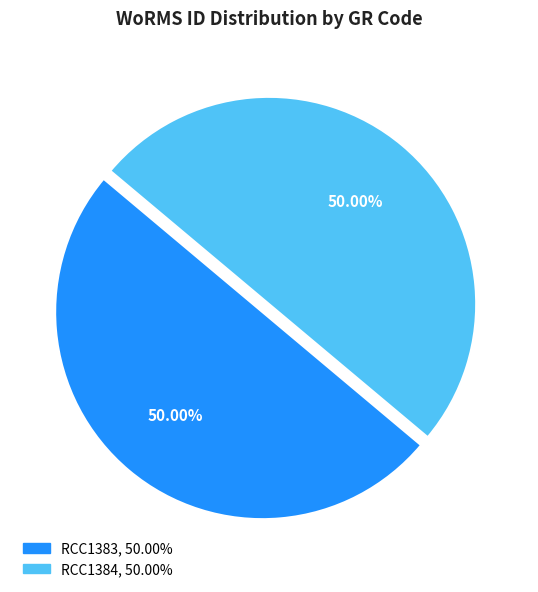

What is the ratio of the value at RCC1383 to the value at RCC1384?

1.0